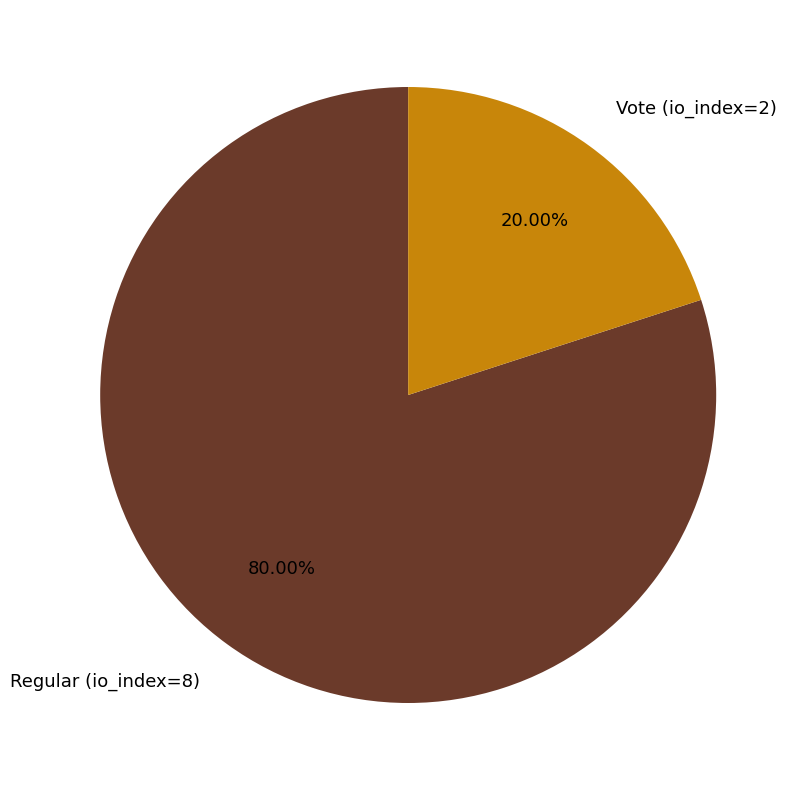

Is the sum of Vote (io_index=2) and Regular (io_index=8) greater than half?

Yes